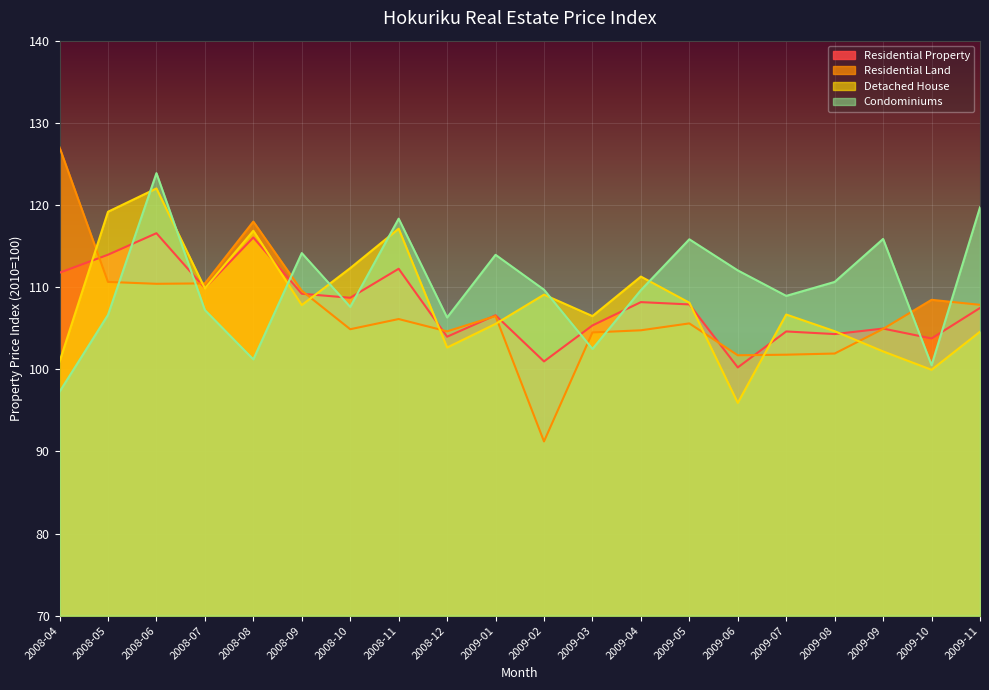

Rank the categories by Detached House value from highest to lowest.

2008-06, 2008-05, 2008-11, 2008-08, 2008-10, 2009-04, 2008-07, 2009-02, 2009-05, 2008-09, 2009-07, 2009-03, 2009-01, 2009-08, 2009-11, 2008-12, 2009-09, 2008-04, 2009-10, 2009-06